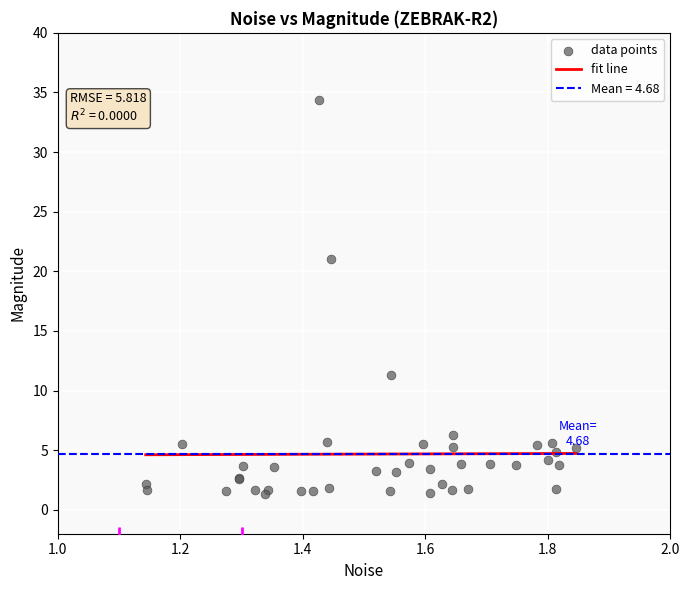

What Y value in the scatter plot is closest to 17?

21.1